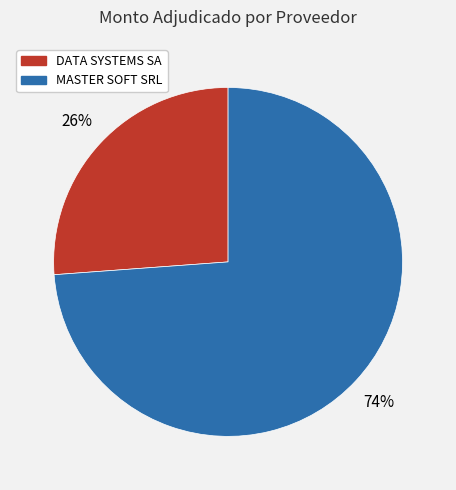

Combined, do DATA SYSTEMS SA and MASTER SOFT SRL account for over 50%?

Yes